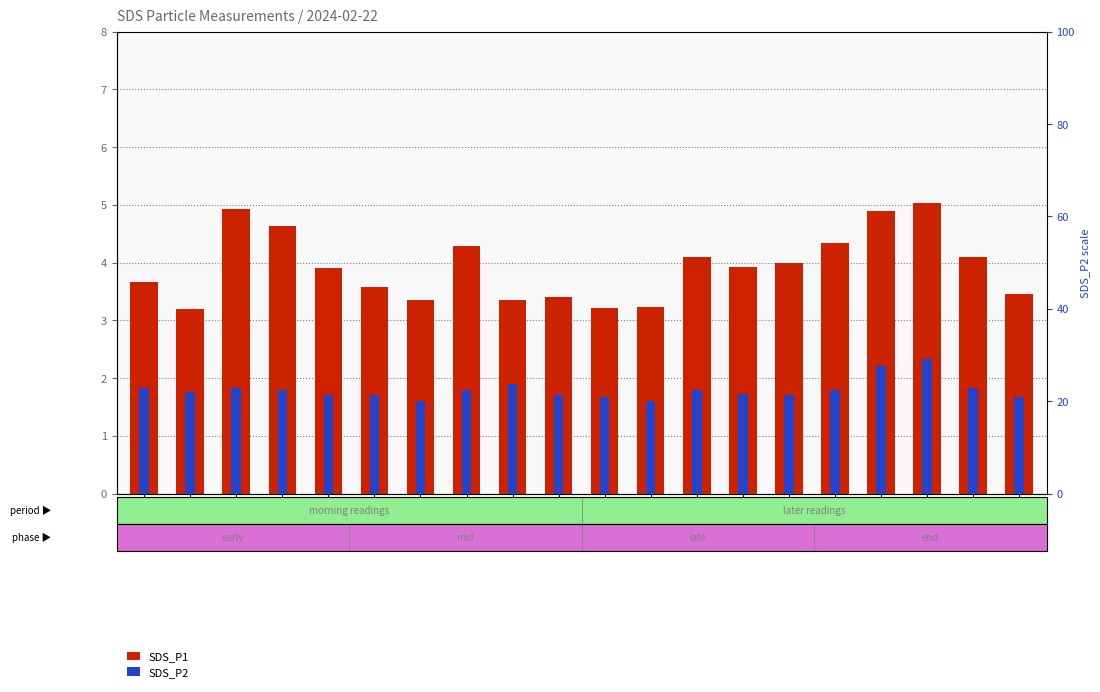

How many distinct data groups are displayed?

2